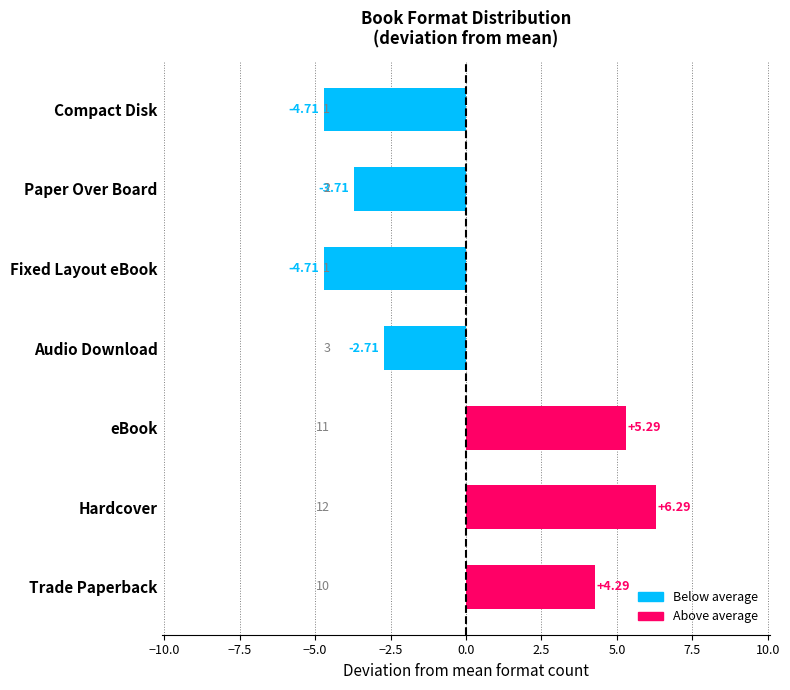

How many data points does each series have?

7